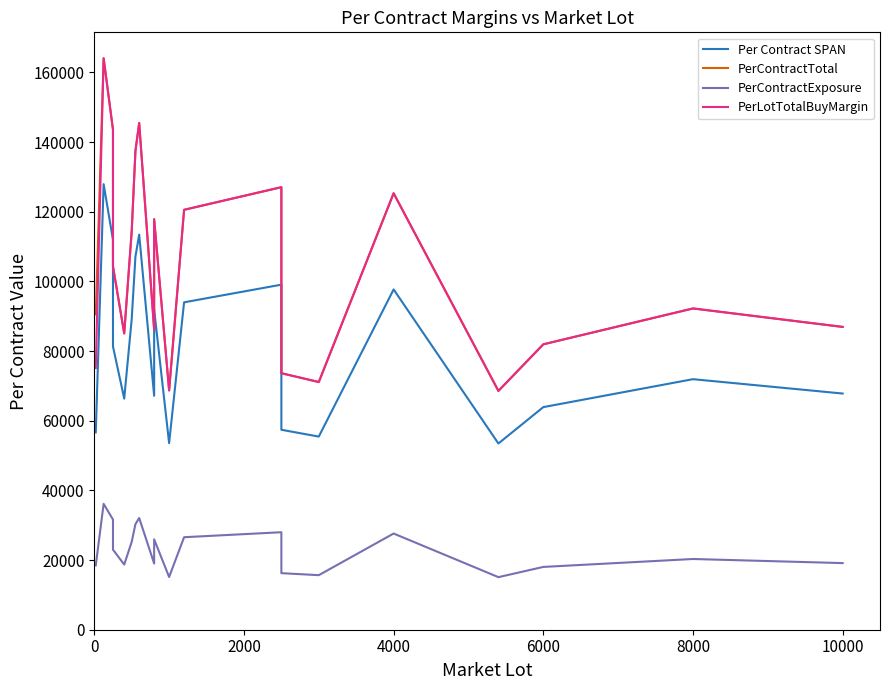

True or false: Per Contract SPAN has more than 0 interior local peaks.

True